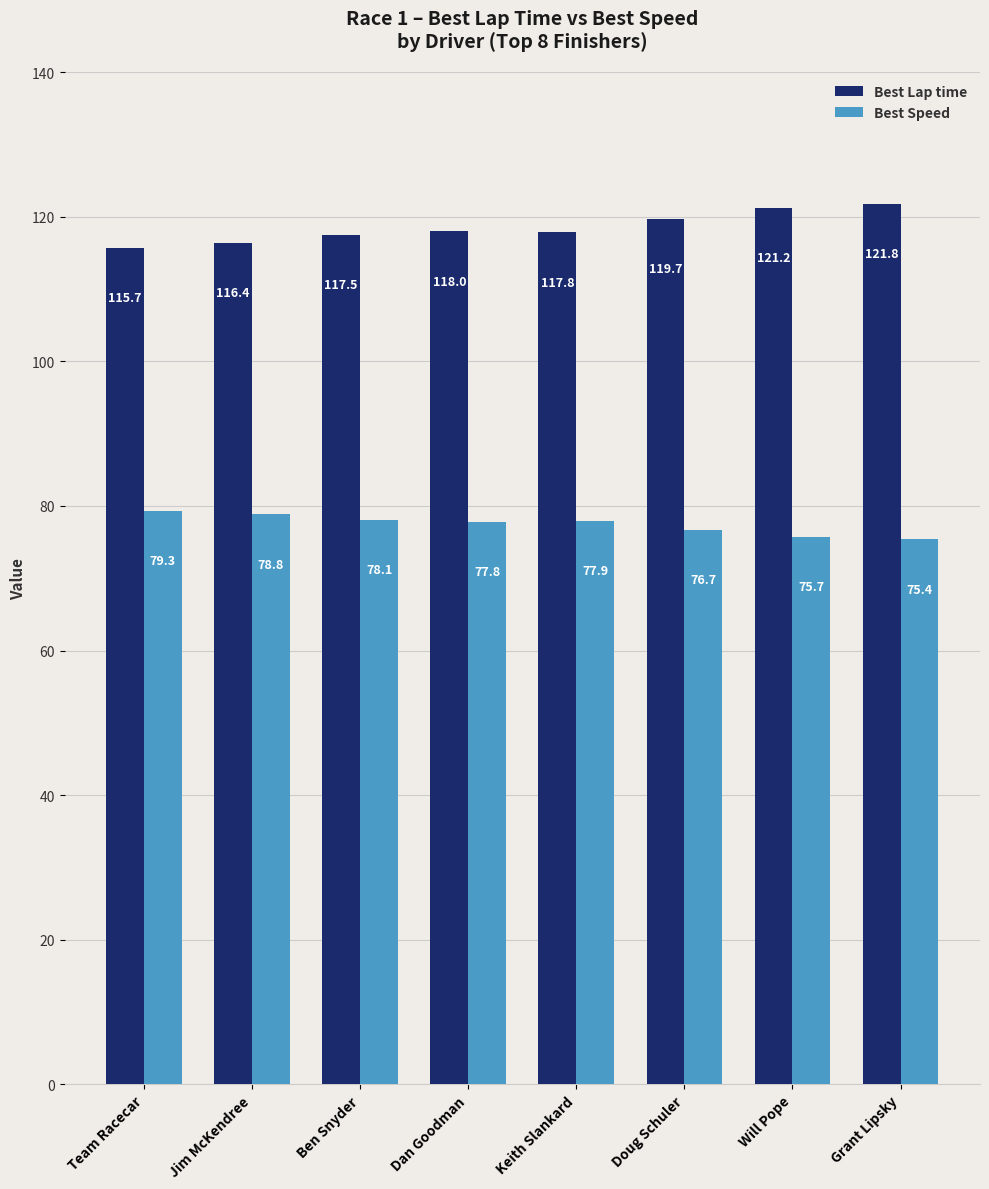

What is the label of the 2nd bar from the right?

Will Pope